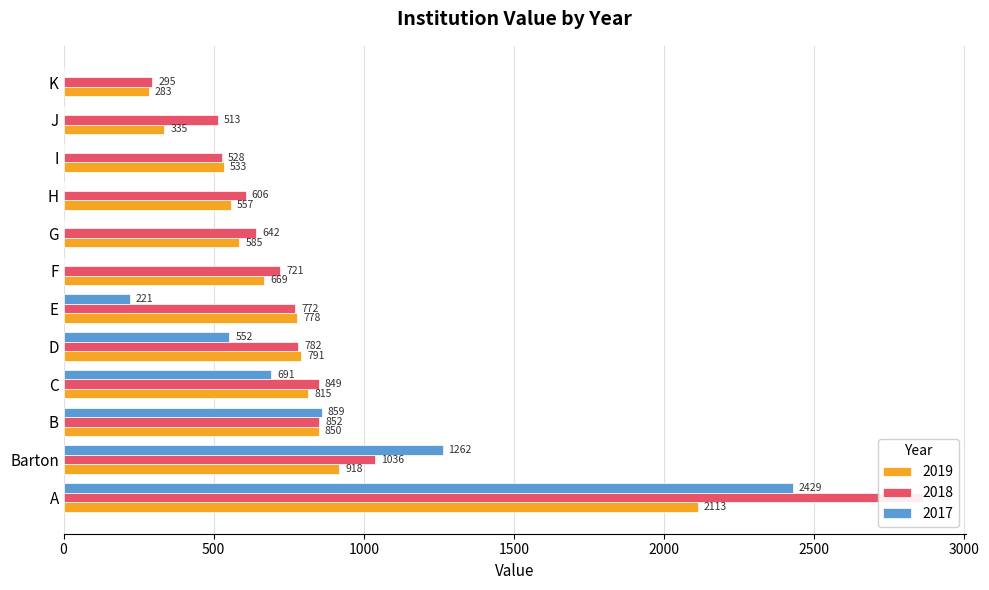

How many series are shown in this chart?

3